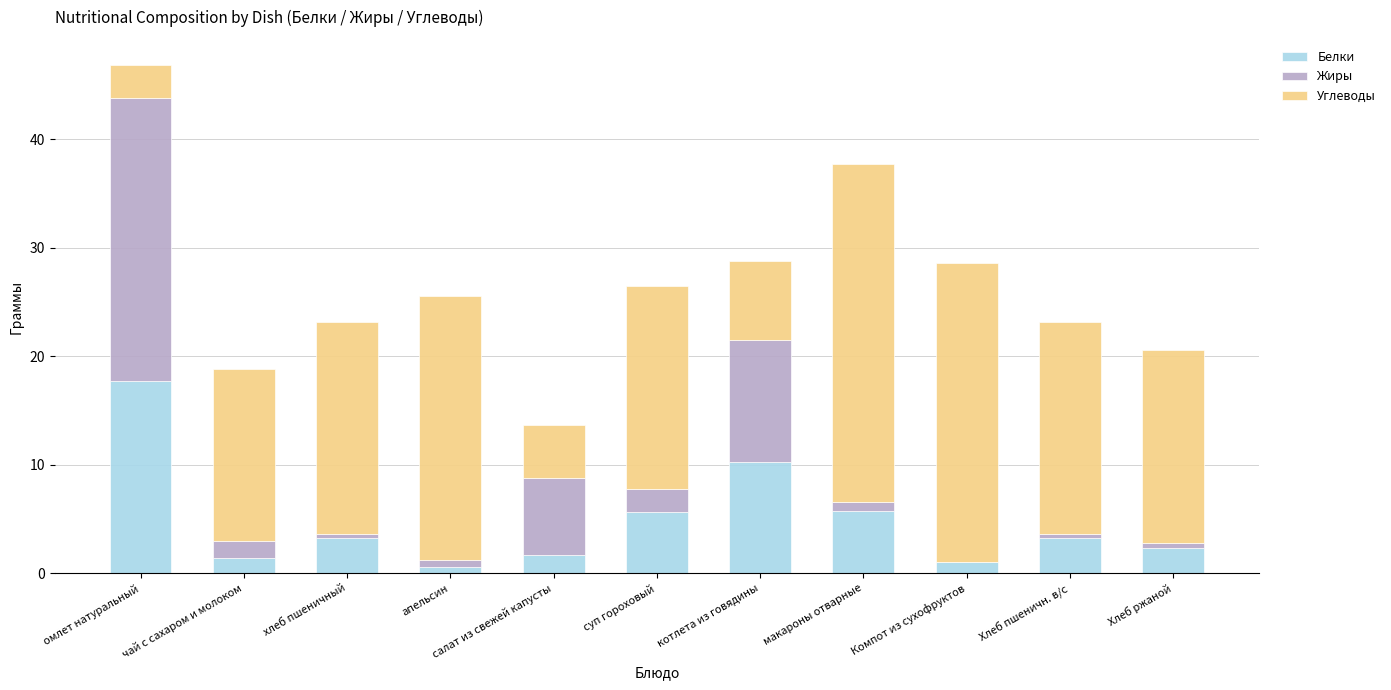

What are all the series names shown in the legend?

Белки, Жиры, Углеводы